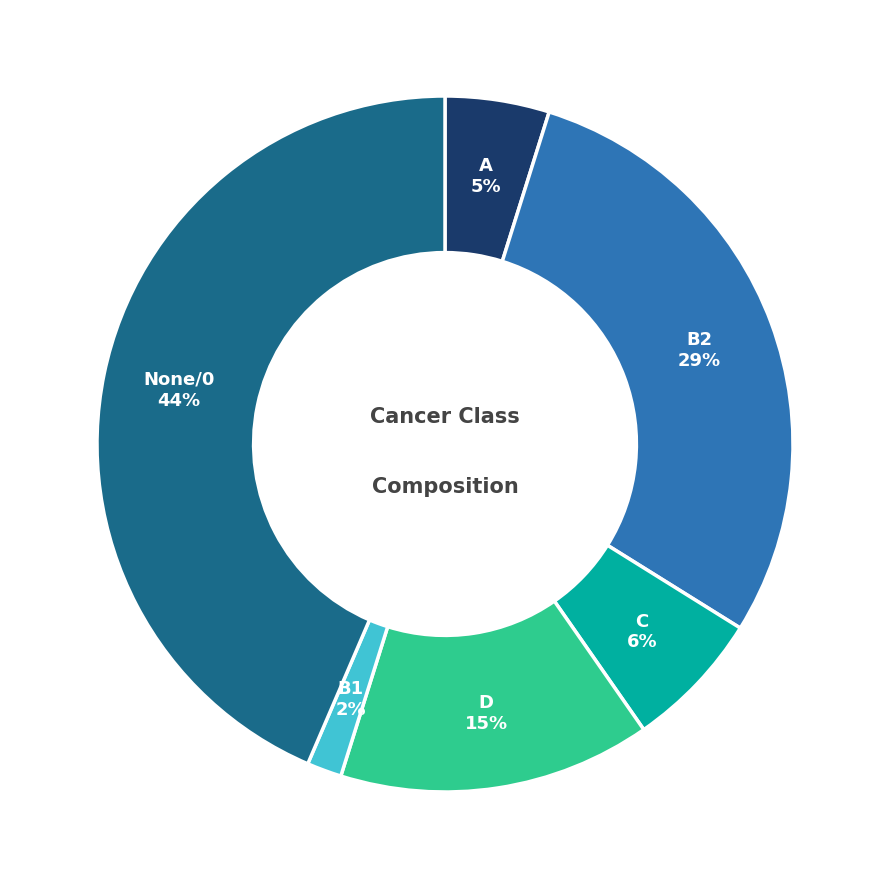

To the nearest percent, what is the average slice percentage?

17%